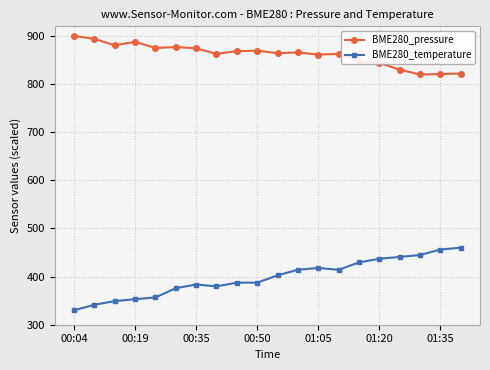

True or false: BME280_pressure has more than 1 interior local peaks.

True